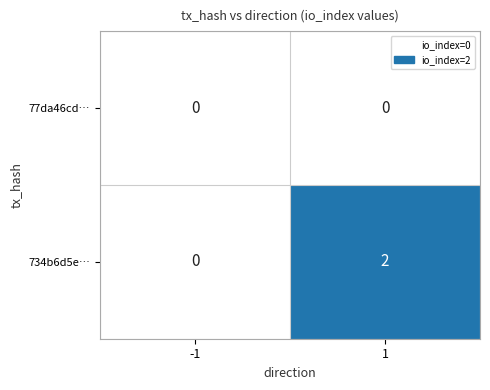

At which category is the sum across all series the highest?

1